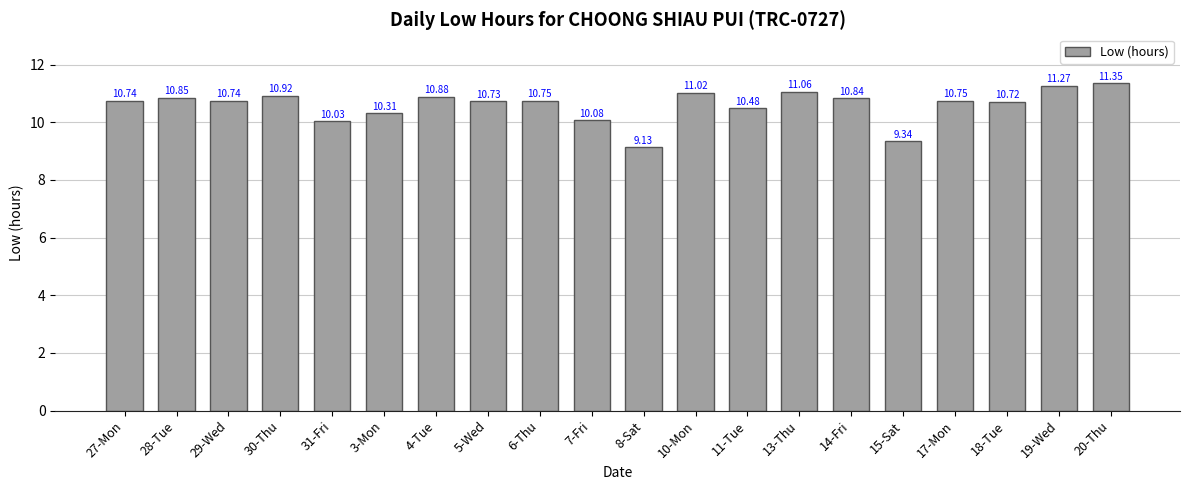

What is the sum of all values?

212.0